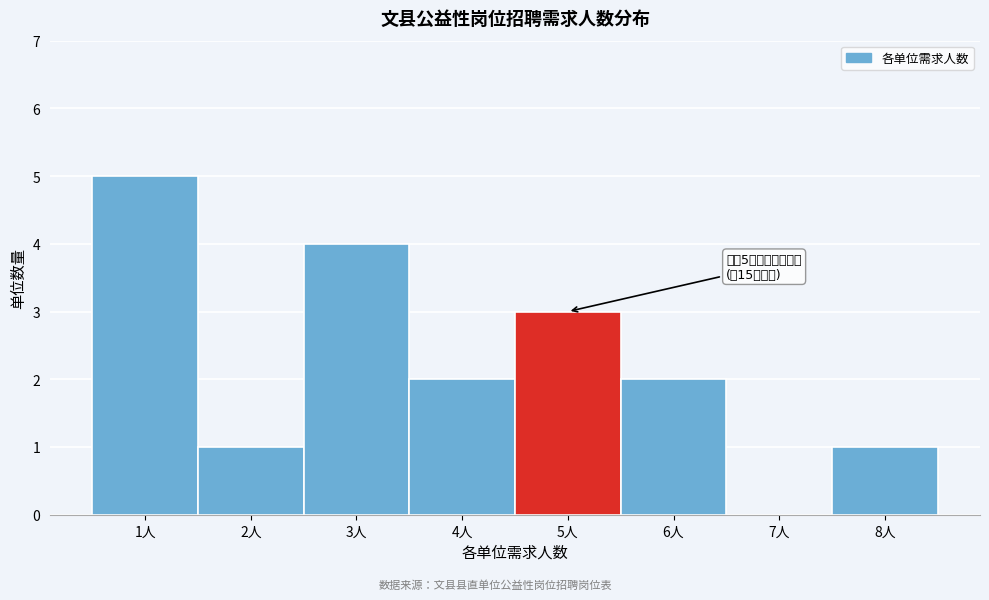

Reading left to right, list all the values displayed in this chart.

1人=5	2人=1	3人=4	4人=2	5人=3	6人=2	7人=0	8人=1